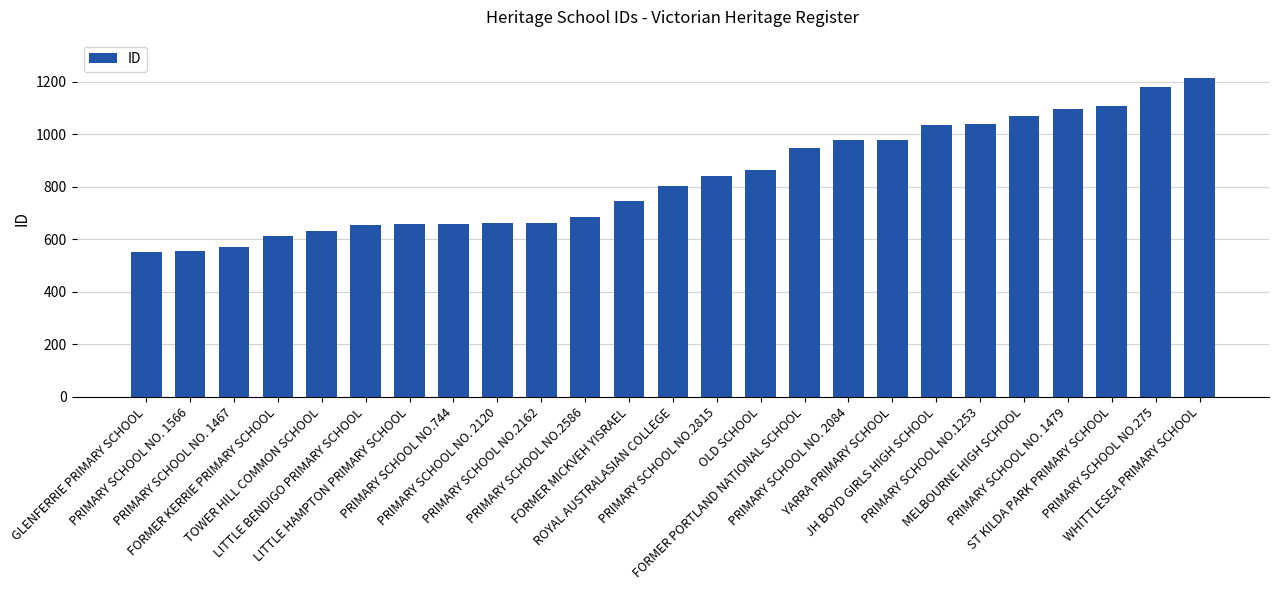

What is the ratio of the value at GLENFERRIE PRIMARY SCHOOL to the value at TOWER HILL COMMON SCHOOL?

0.9